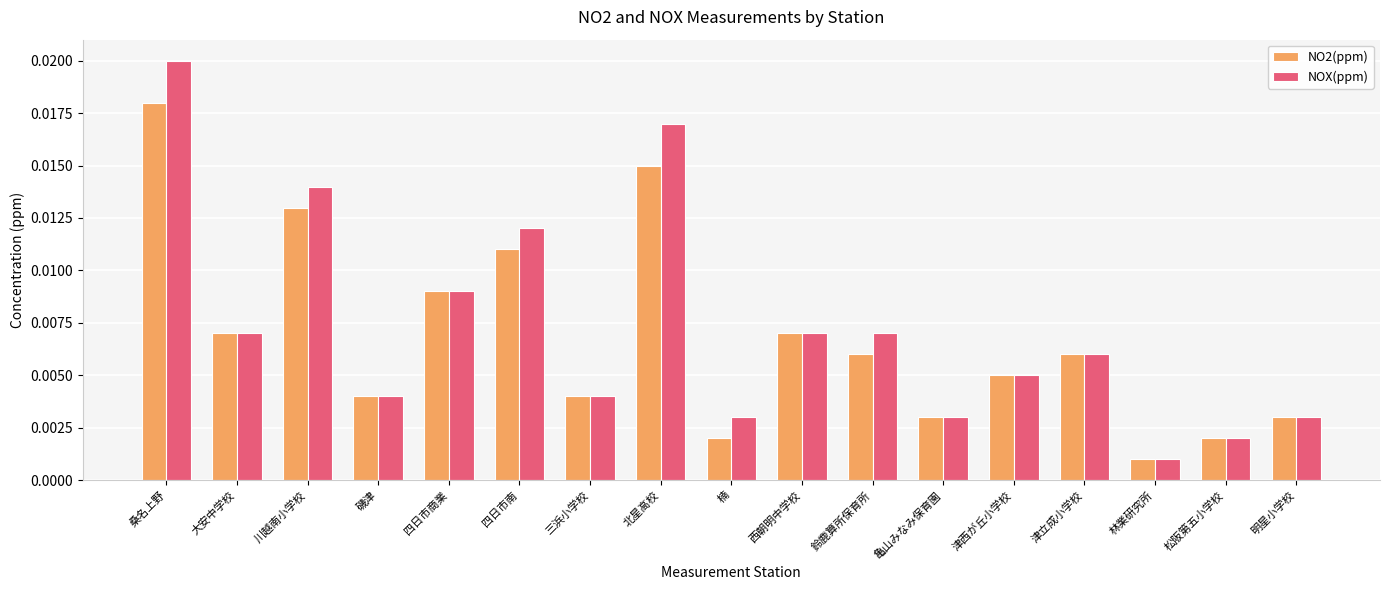

At how many categories does at least one series exceed 0?

17